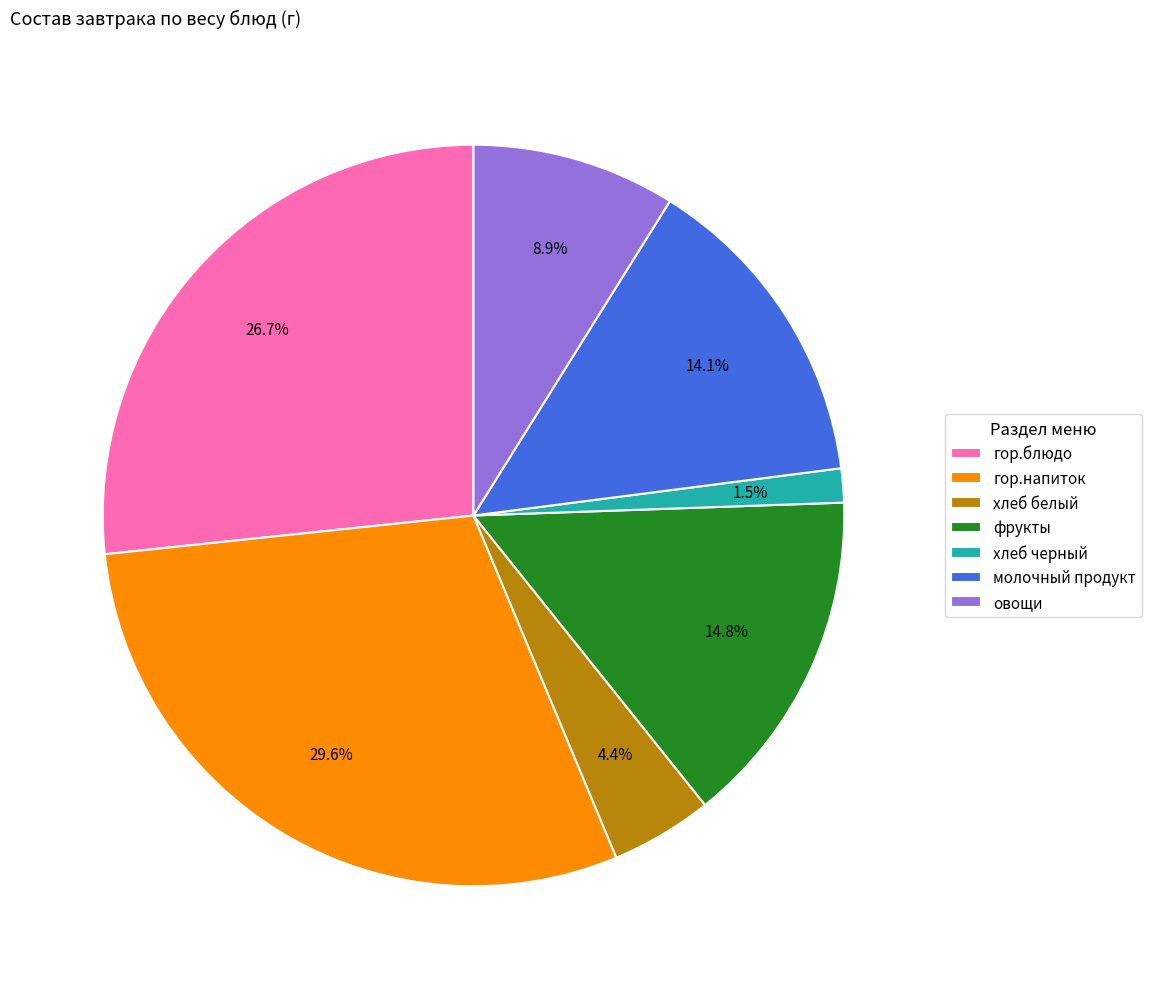

Between гор.блюдо and хлеб белый, which is larger?

гор.блюдо